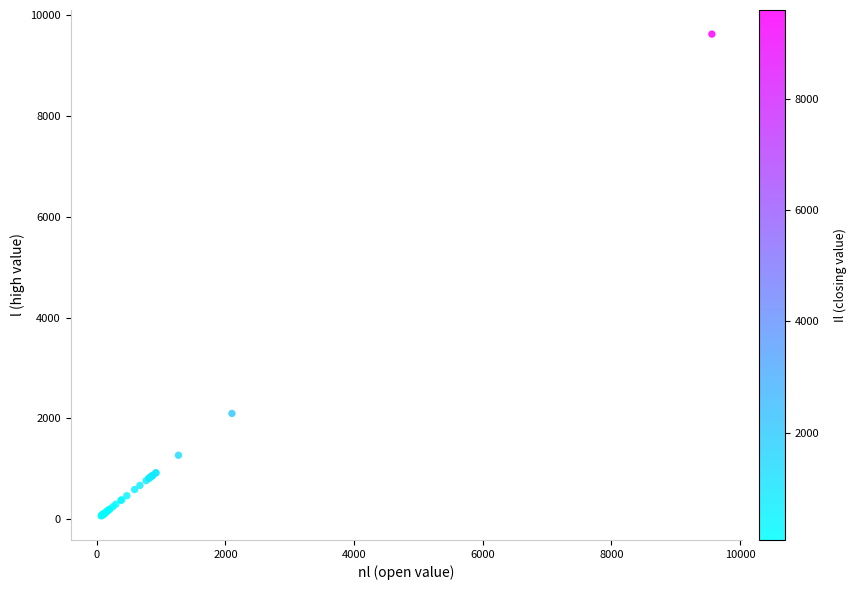

What Y value in the scatter plot is closest to 4846?

2099.9